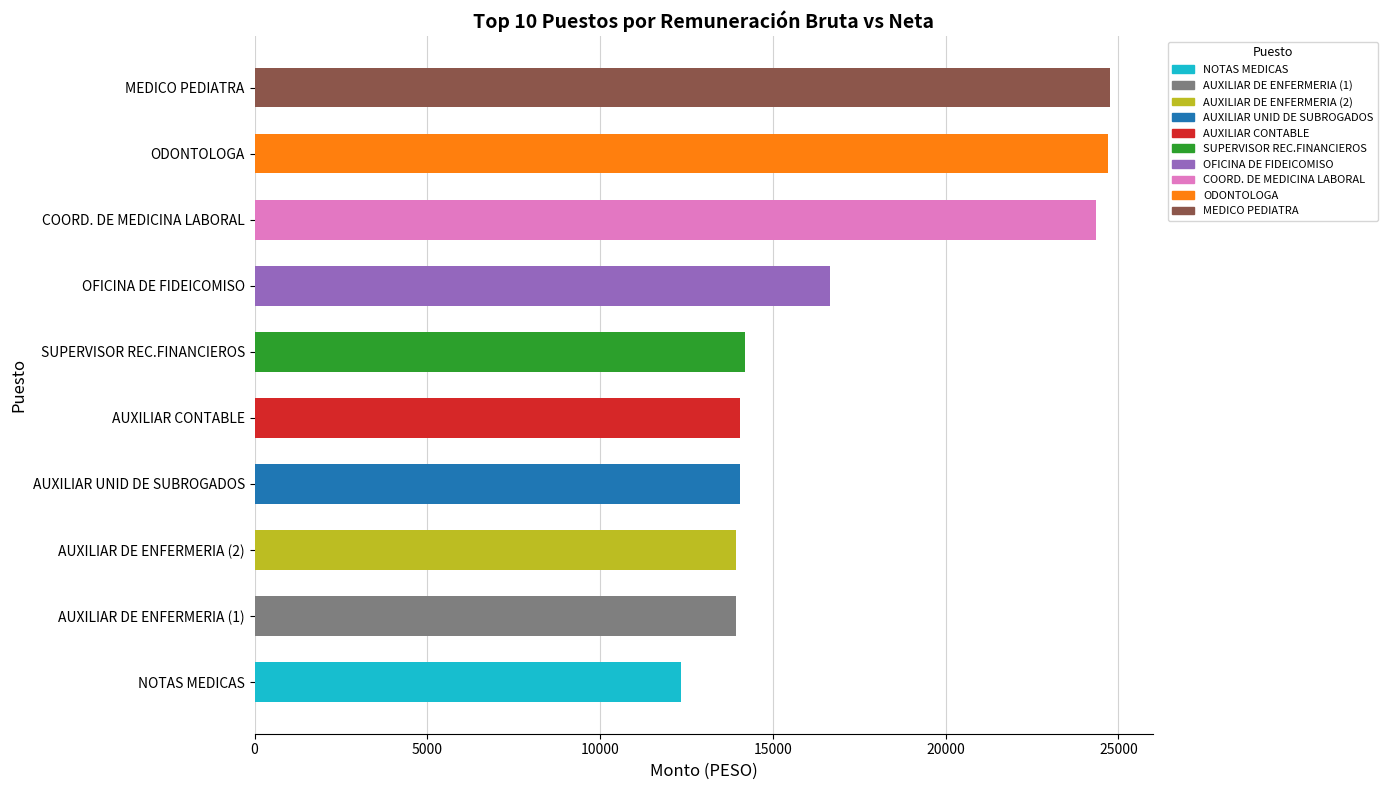

Does the chart contain stacked bars?

No